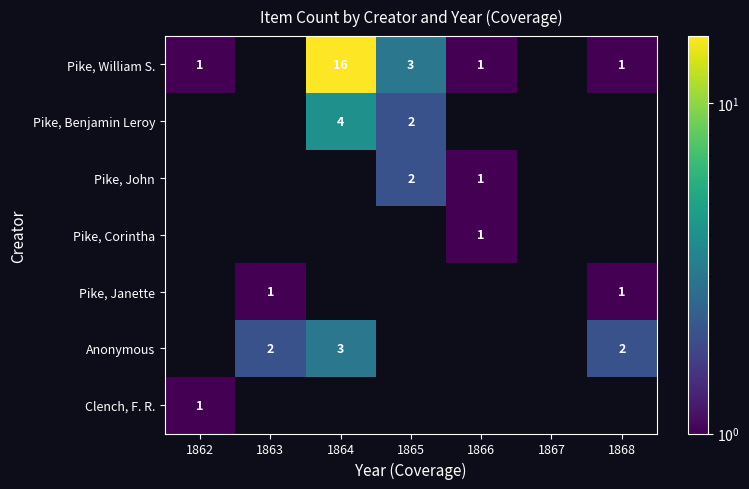

The value of Pike, William S. at 1862 is 1. True or false?

True